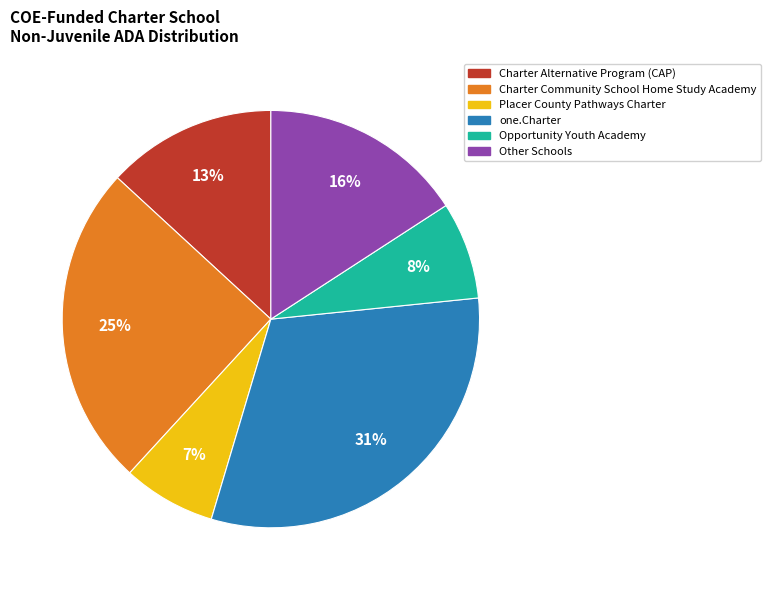

Is there any slice that represents more than half of the pie?

No